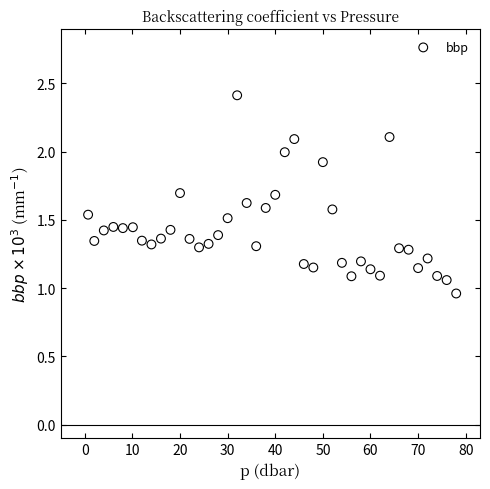

What is the range of X values (max minus min)?

77.3